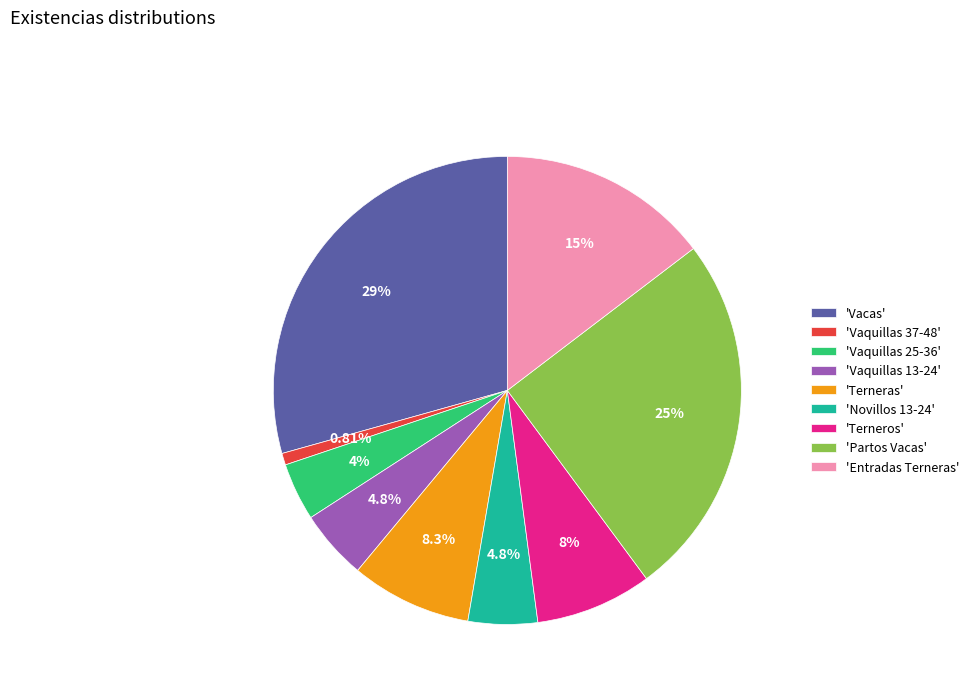

To the nearest percent, what is the average slice percentage?

11%